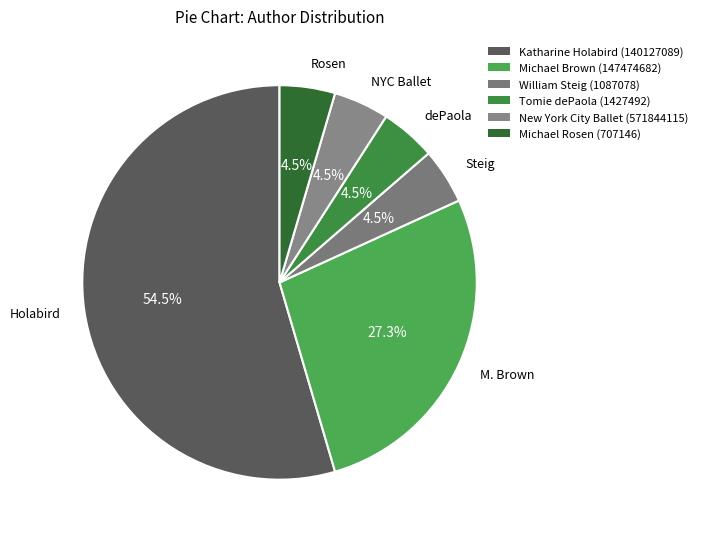

Which slice represents more than half of the pie?

Holabird